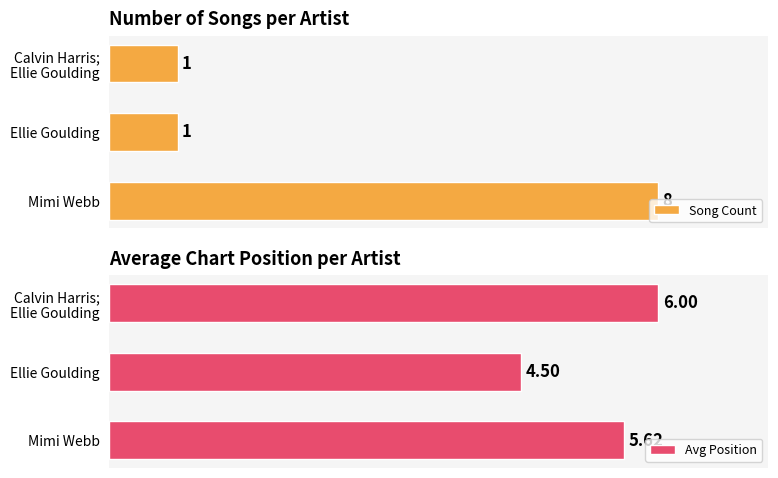

Which category has the highest value in the Song Count series?

Mimi Webb